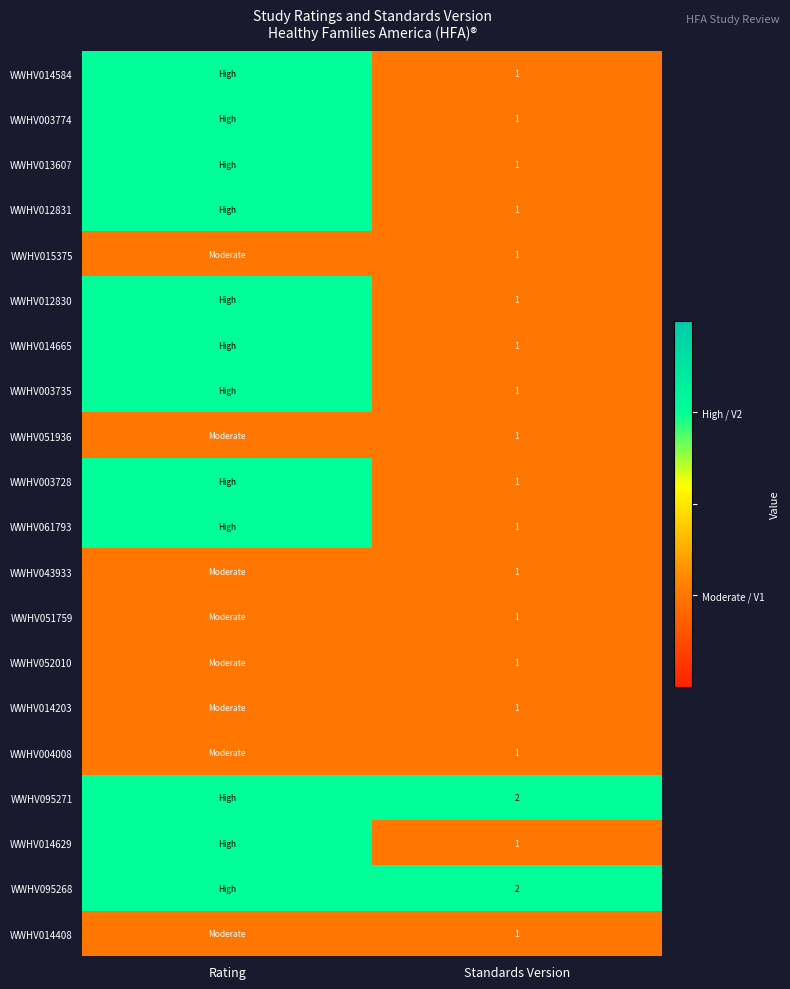

True or false: WWHV061793 has a value of 1 at Standards Version.

True